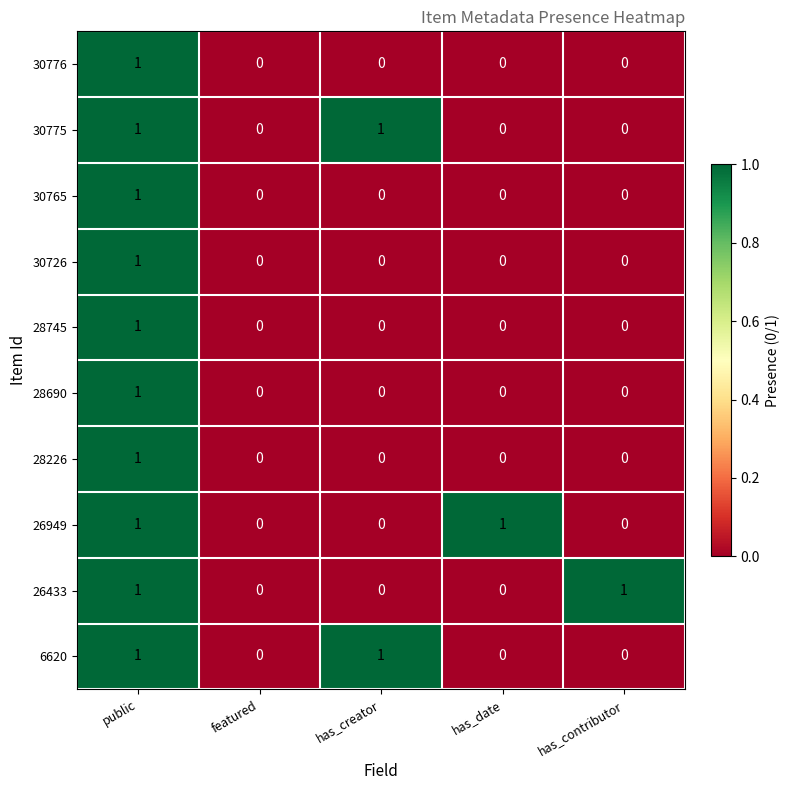

The value of 30726 at has_contributor is 0. True or false?

True